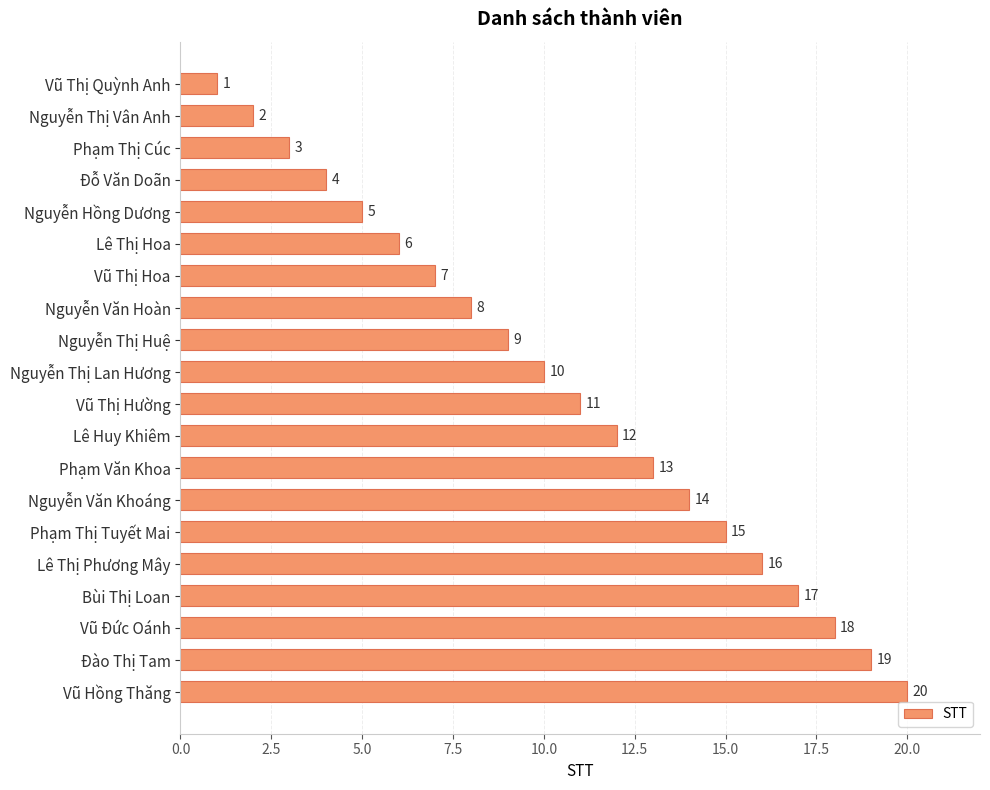

What is the smallest value displayed?

1